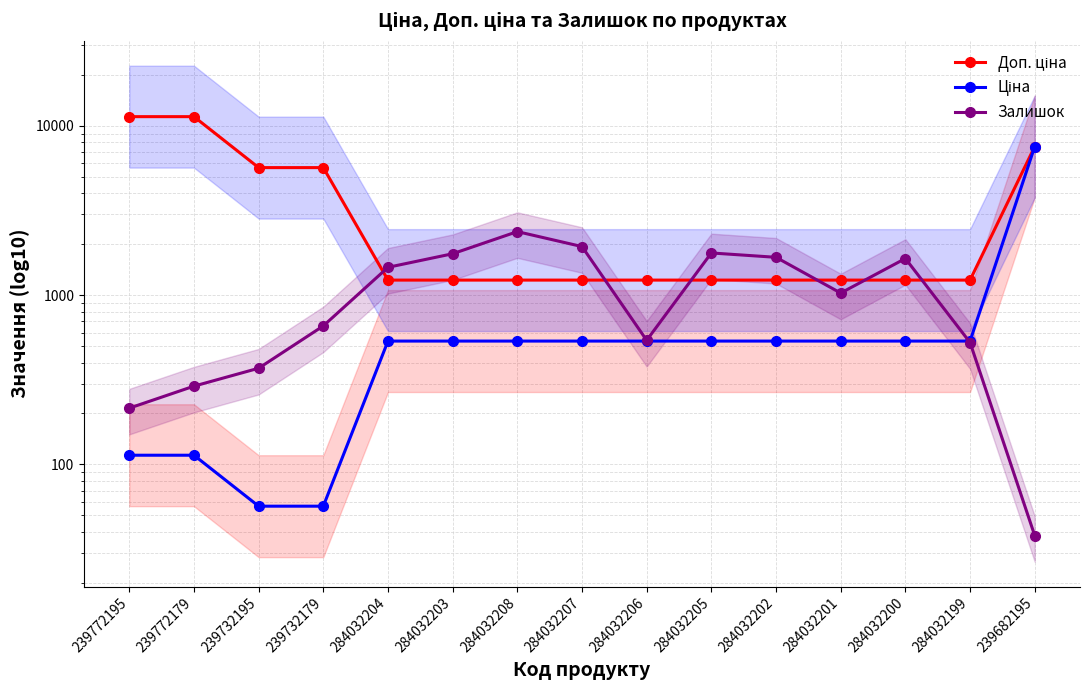

What is the average value of the Залишок series?

1085.7